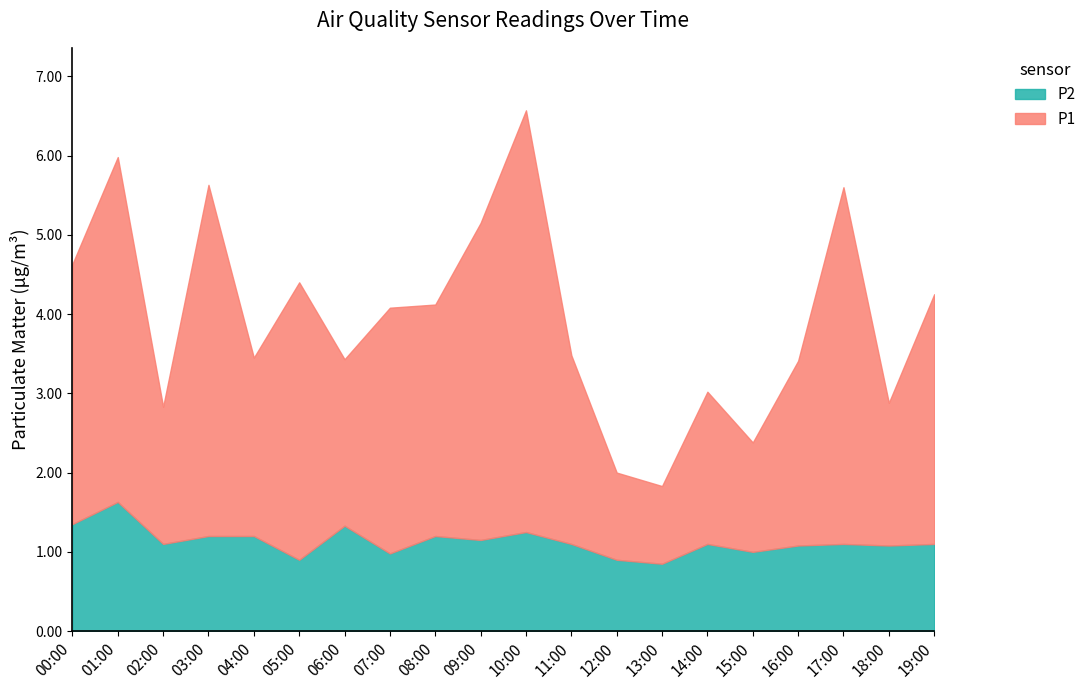

True or false: P2 has more than 1 interior local peaks.

True